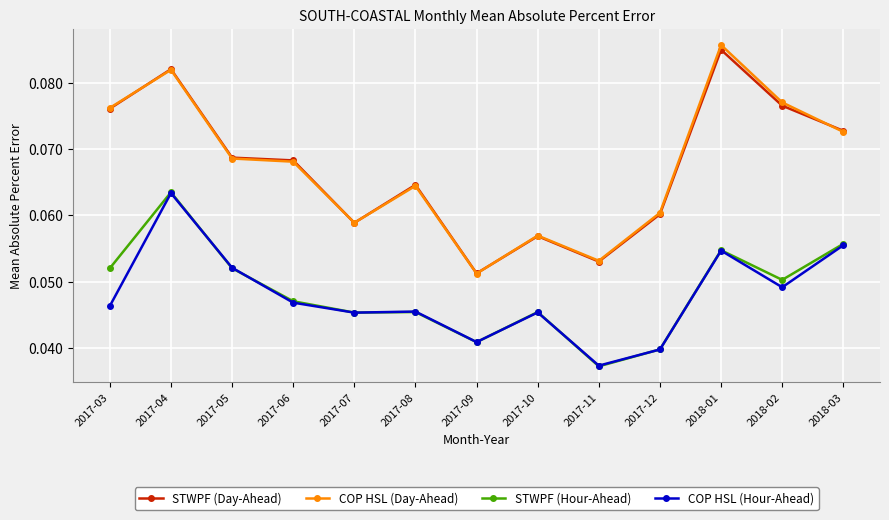

Where is STWPF (Hour-Ahead) nearest to the value 0?

2017-11